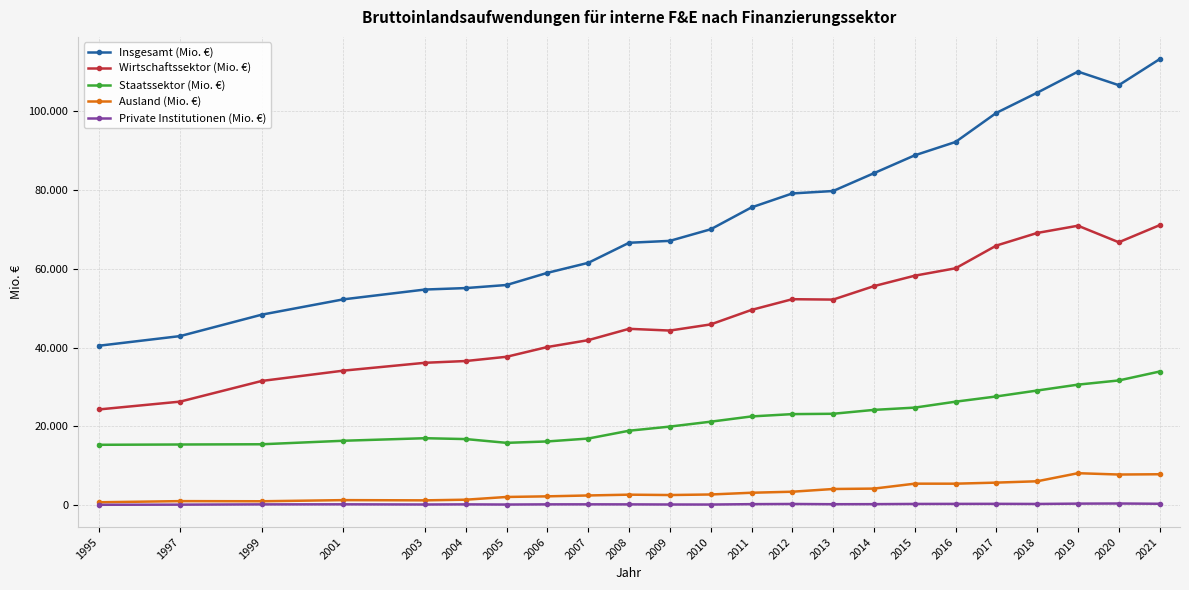

What is the value of the Ausland (Mio. €) point at the 16th from the left?

4211